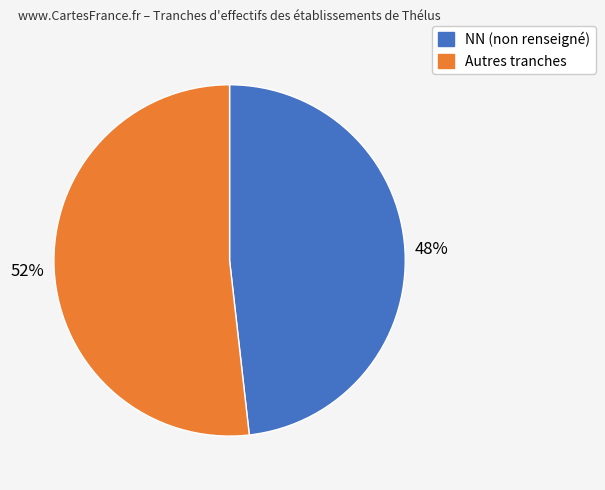

To the nearest percent, what is the difference between the largest and smallest slice percentages?

4%